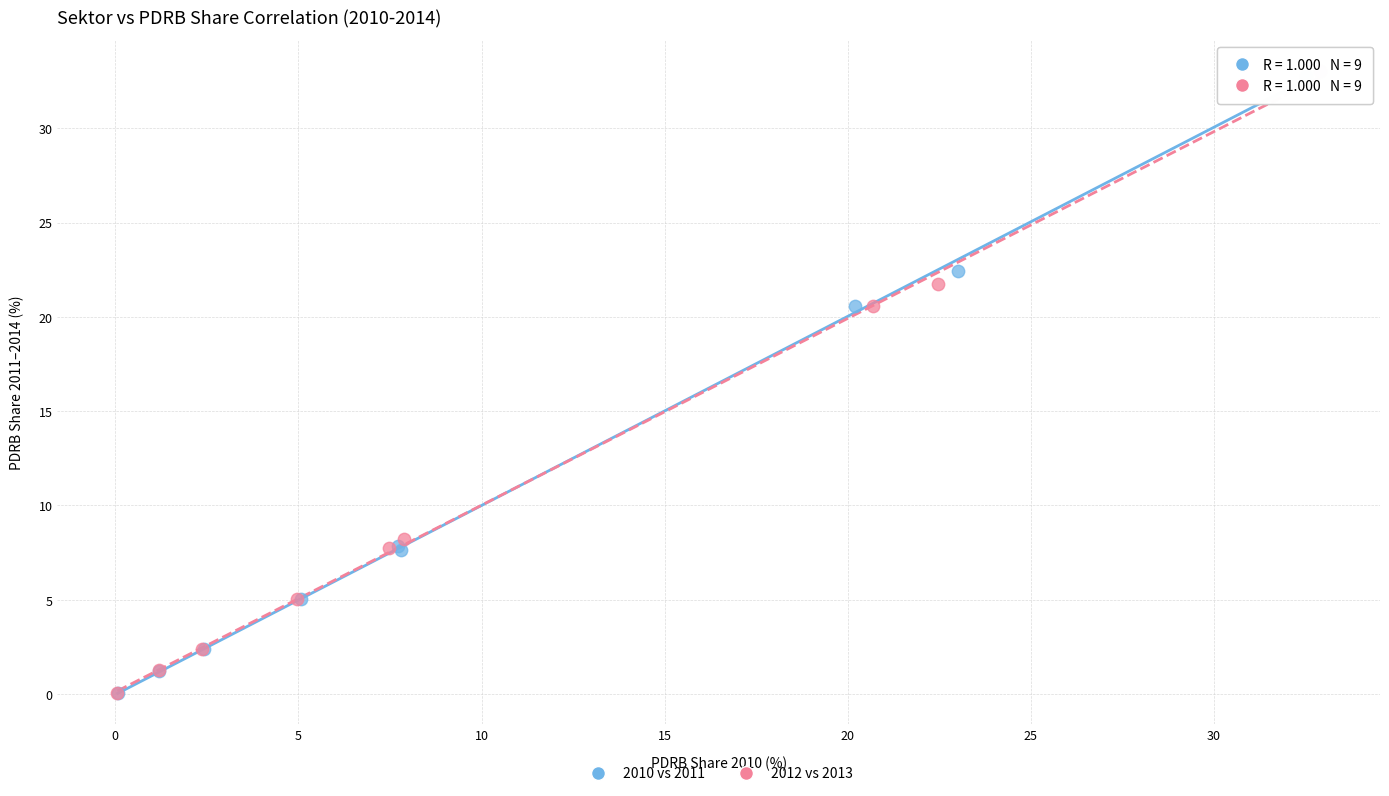

Which series has the largest Y range (max minus min)?

2012 vs 2013